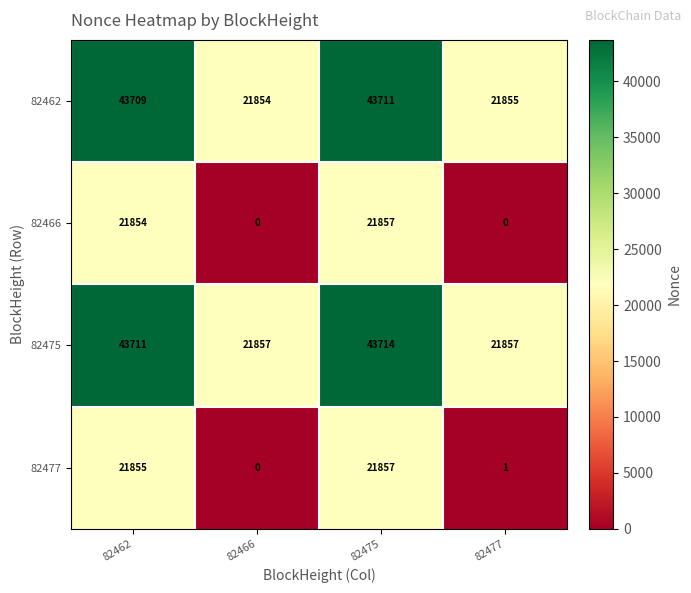

Which category has the lowest value in the 82462 series?

82466